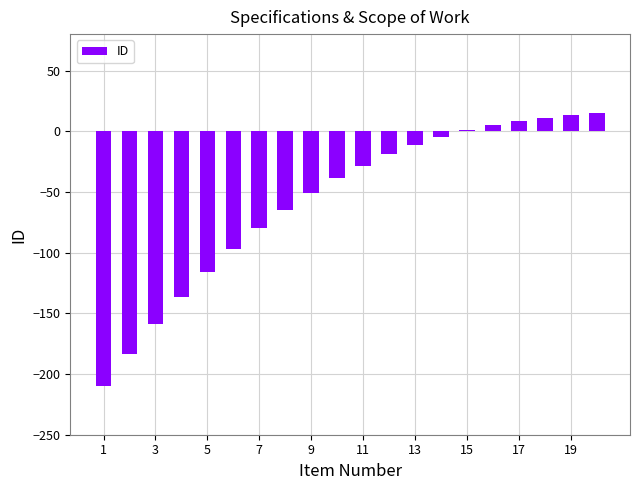

Reading right to left, what are all the values shown in this chart?

15.0	13.3	11.3	8.6	5.1	0.7	-4.7	-11.3	-19.1	-28.3	-38.8	-50.9	-64.5	-79.8	-96.8	-115.6	-136.3	-158.9	-183.4	-210.0